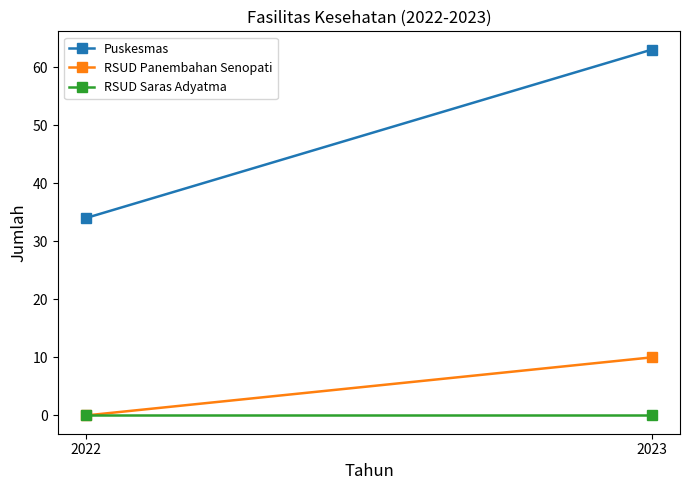

True or false: RSUD Saras Adyatma has a value of 0 at 2022.

True